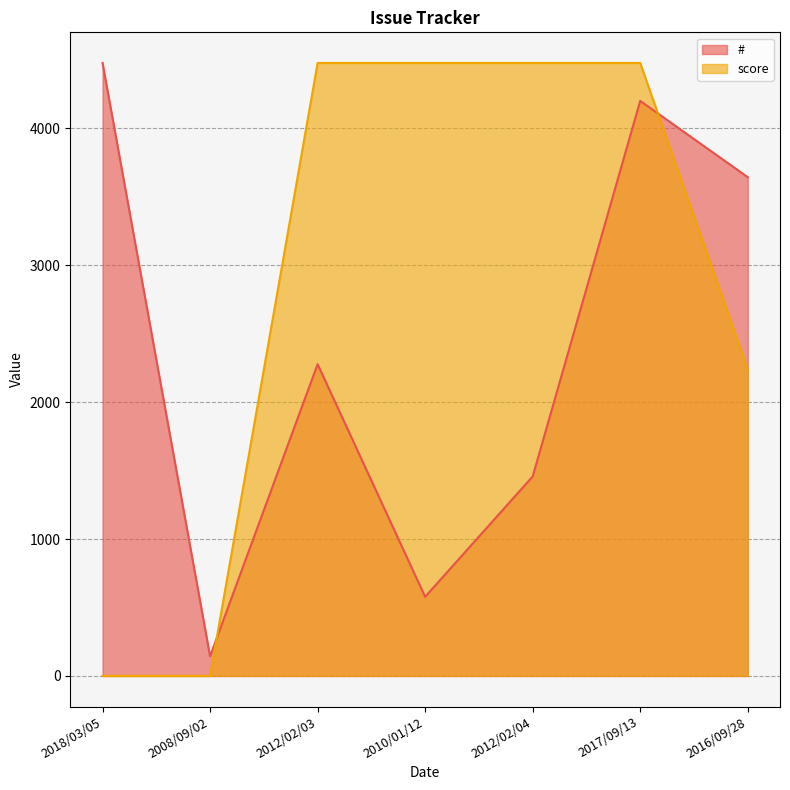

Reading left to right, list all the values displayed in this chart.

#: 2018/03/05=4477.0	2008/09/02=144.0	2012/02/03=2277.0	2010/01/12=578.0	2012/02/04=1457.0	2017/09/13=4200.0	2016/09/28=3643.0
score: 2018/03/05=0.0	2008/09/02=0.0	2012/02/03=4477.0	2010/01/12=4477.0	2012/02/04=4477.0	2017/09/13=4477.0	2016/09/28=2238.5